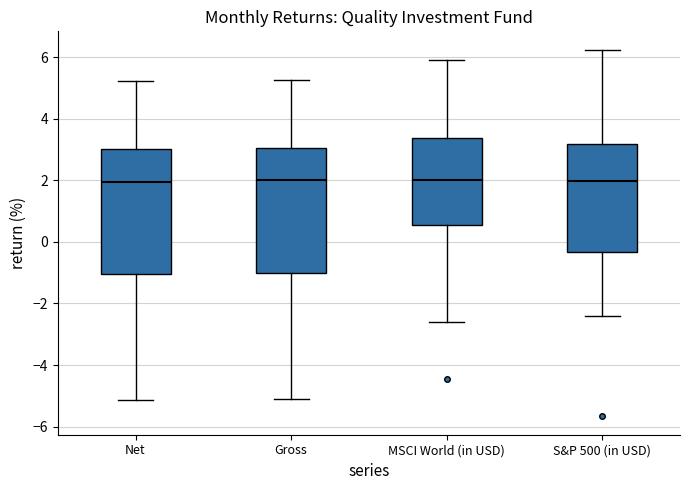

Reading left to right, read every box against the y-axis: the position of its median line, the range the box covers, and the ends of its whiskers. The values are not printed on the chart, so give them approximately, as read against the axis.

Net: median 2.0, box -1.0 to 3.0, whiskers -5.2 to 5.2
Gross: median 2.0, box -1.0 to 3.0, whiskers -5.0 to 5.2
MSCI World (in USD): median 2.0, box 0.6 to 3.4, whiskers -2.6 to 6.0
S&P 500 (in USD): median 2.0, box -0.4 to 3.2, whiskers -2.4 to 6.2